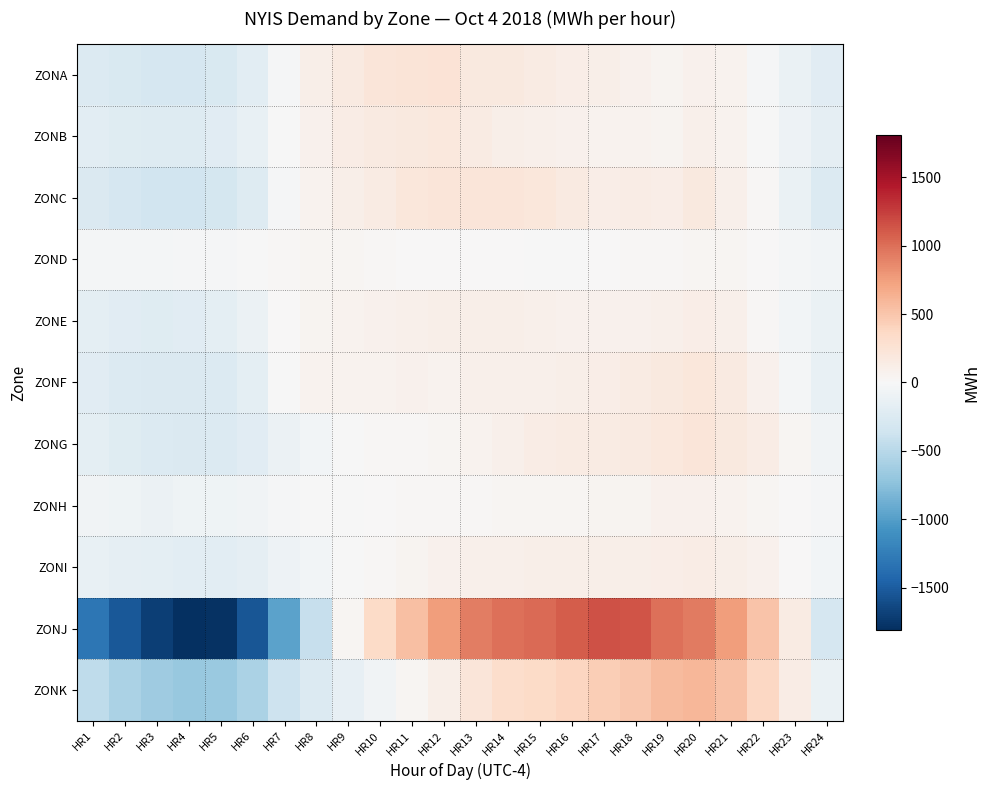

Reading right to left, transcribe all the data shown in this chart.

ZONA: HR24=-210.1	HR23=-115.1	HR22=-15.1	HR21=57.9	HR20=82.9	HR19=47.9	HR18=79.9	HR17=102.9	HR16=119.9	HR15=154.9	HR14=170.9	HR13=181.9	HR12=242.9	HR11=235.9	HR10=211.9	HR9=167.9	HR8=108.9	HR7=-24.1	HR6=-194.1	HR5=-279.1	HR4=-305.1	HR3=-300.1	HR2=-280.1	HR1=-244.1
ZONB: HR24=-164.7	HR23=-86.7	HR22=-6.7	HR21=59.3	HR20=88.3	HR19=53.3	HR18=57.3	HR17=67.3	HR16=75.3	HR15=88.3	HR14=111.3	HR13=141.3	HR12=189.3	HR11=178.3	HR10=159.3	HR9=127.3	HR8=80.3	HR7=-8.7	HR6=-134.7	HR5=-206.7	HR4=-230.7	HR3=-229.7	HR2=-217.7	HR1=-189.7
ZONC: HR24=-247.5	HR23=-115.5	HR22=14.5	HR21=97.5	HR20=169.5	HR19=122.5	HR18=129.5	HR17=124.5	HR16=161.5	HR15=197.5	HR14=216.5	HR13=219.5	HR12=219.5	HR11=203.5	HR10=142.5	HR9=108.5	HR8=61.5	HR7=-24.5	HR6=-226.5	HR5=-314.5	HR4=-343.5	HR3=-343.5	HR2=-305.5	HR1=-267.5
ZOND: HR24=-48.7	HR23=-30.7	HR22=10.3	HR21=31.3	HR20=33.3	HR19=24.3	HR18=17.3	HR17=10.3	HR16=-9.7	HR15=-4.7	HR14=0.3	HR13=0.3	HR12=3.3	HR11=4.3	HR10=26.3	HR9=32.3	HR8=31.3	HR7=17.3	HR6=-5.7	HR5=-18.7	HR4=-26.7	HR3=-31.7	HR2=-30.7	HR1=-34.7
ZONE: HR24=-125.8	HR23=-55.8	HR22=22.2	HR21=85.2	HR20=116.2	HR19=97.2	HR18=74.2	HR17=79.2	HR16=79.2	HR15=95.2	HR14=107.2	HR13=110.2	HR12=104.2	HR11=93.2	HR10=83.2	HR9=70.2	HR8=44.2	HR7=1.2	HR6=-112.8	HR5=-176.8	HR4=-201.8	HR3=-215.8	HR2=-197.8	HR1=-175.8
ZONF: HR24=-138.6	HR23=-39.6	HR22=71.4	HR21=158.4	HR20=207.4	HR19=176.4	HR18=145.4	HR17=123.4	HR16=99.4	HR15=91.4	HR14=98.4	HR13=97.4	HR12=68.4	HR11=76.4	HR10=64.4	HR9=58.4	HR8=60.4	HR7=-11.6	HR6=-176.6	HR5=-248.6	HR4=-261.6	HR3=-263.6	HR2=-250.6	HR1=-205.6
ZONG: HR24=-64.0	HR23=35.0	HR22=127.0	HR21=179.0	HR20=214.0	HR19=196.0	HR18=168.0	HR17=147.0	HR16=150.0	HR15=133.0	HR14=86.0	HR13=63.0	HR12=40.0	HR11=17.0	HR10=18.0	HR9=-3.0	HR8=-52.0	HR7=-105.0	HR6=-200.0	HR5=-249.0	HR4=-256.0	HR3=-247.0	HR2=-225.0	HR1=-172.0
ZONH: HR24=-27.3	HR23=3.7	HR22=36.7	HR21=64.7	HR20=81.7	HR19=73.7	HR18=53.7	HR17=48.7	HR16=40.7	HR15=37.7	HR14=29.7	HR13=23.7	HR12=20.7	HR11=14.7	HR10=3.7	HR9=-0.3	HR8=-4.3	HR7=-22.3	HR6=-63.3	HR5=-84.3	HR4=-82.3	HR3=-102.3	HR2=-83.3	HR1=-64.3
ZONI: HR24=-54.1	HR23=9.9	HR22=75.9	HR21=110.9	HR20=133.9	HR19=125.9	HR18=110.9	HR17=110.9	HR16=102.9	HR15=102.9	HR14=97.9	HR13=91.9	HR12=70.9	HR11=43.9	HR10=21.9	HR9=-11.1	HR8=-46.1	HR7=-95.1	HR6=-164.1	HR5=-190.1	HR4=-190.1	HR3=-176.1	HR2=-156.1	HR1=-127.1
ZONJ: HR24=-296.8	HR23=142.2	HR22=512.2	HR21=758.2	HR20=935.2	HR19=992.2	HR18=1130.2	HR17=1150.2	HR16=1096.2	HR15=1022.2	HR14=1000.2	HR13=922.2	HR12=748.2	HR11=547.2	HR10=349.2	HR9=34.2	HR8=-415.8	HR7=-970.8	HR6=-1542.8	HR5=-1786.8	HR4=-1804.8	HR3=-1694.8	HR2=-1523.8	HR1=-1303.8
ZONK: HR24=-120.0	HR23=135.0	HR22=374.0	HR21=526.0	HR20=603.0	HR19=564.0	HR18=491.0	HR17=439.0	HR16=391.0	HR15=345.0	HR14=318.0	HR13=218.0	HR12=111.0	HR11=29.0	HR10=-59.0	HR9=-148.0	HR8=-243.0	HR7=-373.0	HR6=-576.0	HR5=-671.0	HR4=-680.0	HR3=-646.0	HR2=-572.0	HR1=-457.0